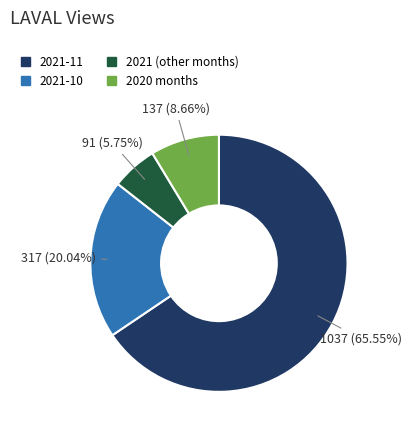

Which slice represents more than half of the pie?

2021-11